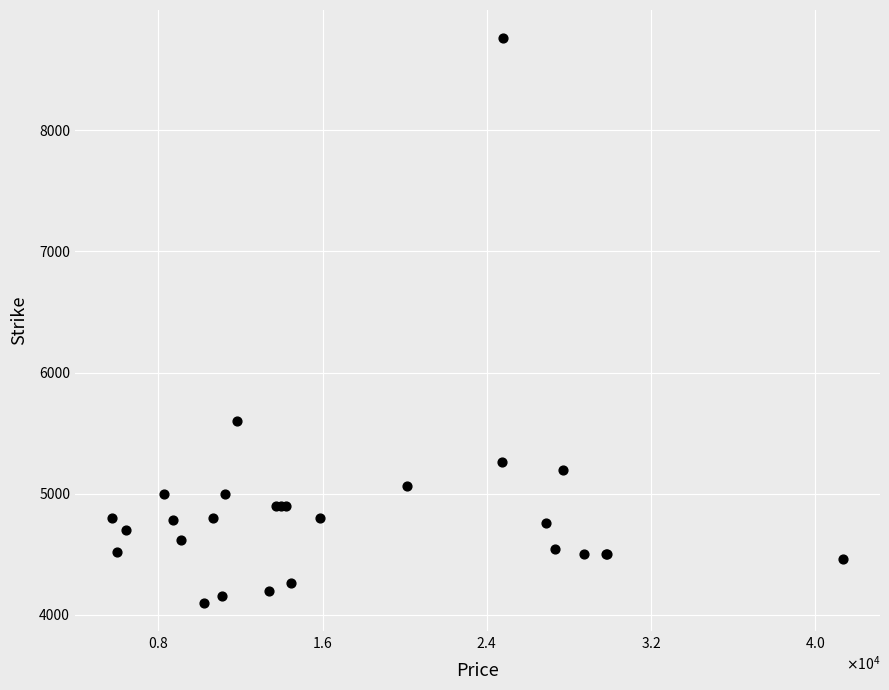

What Y value in the scatter plot is closest to 6430?

5600